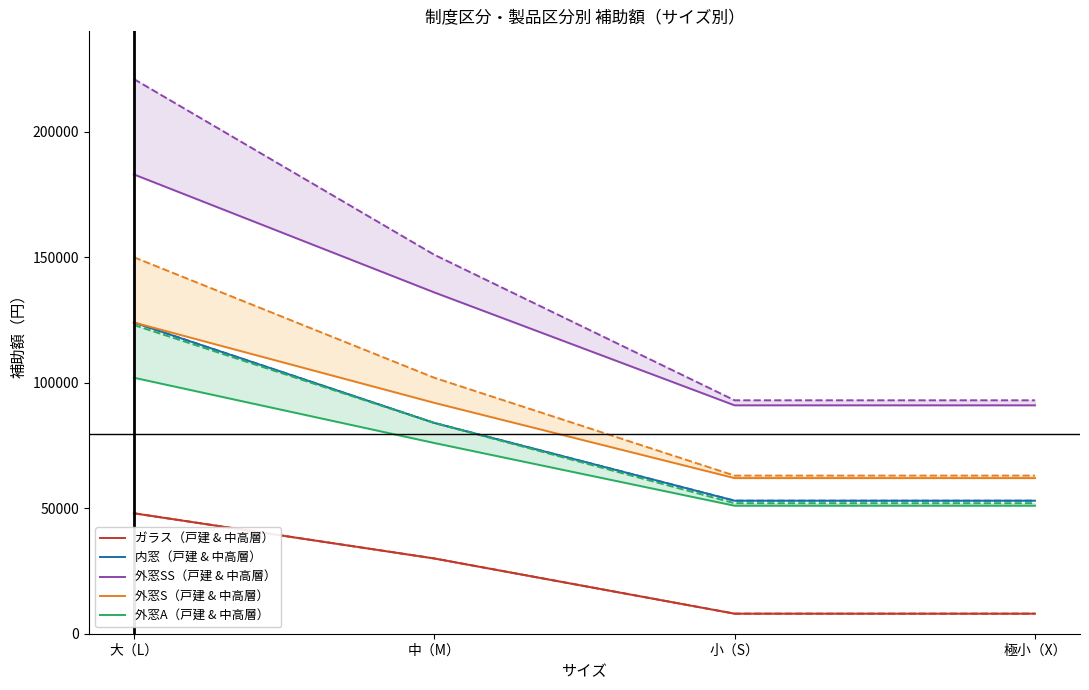

True or false: 外窓SS（戸建 & 中高層） and 外窓A（戸建 & 中高層） cross at least once.

False